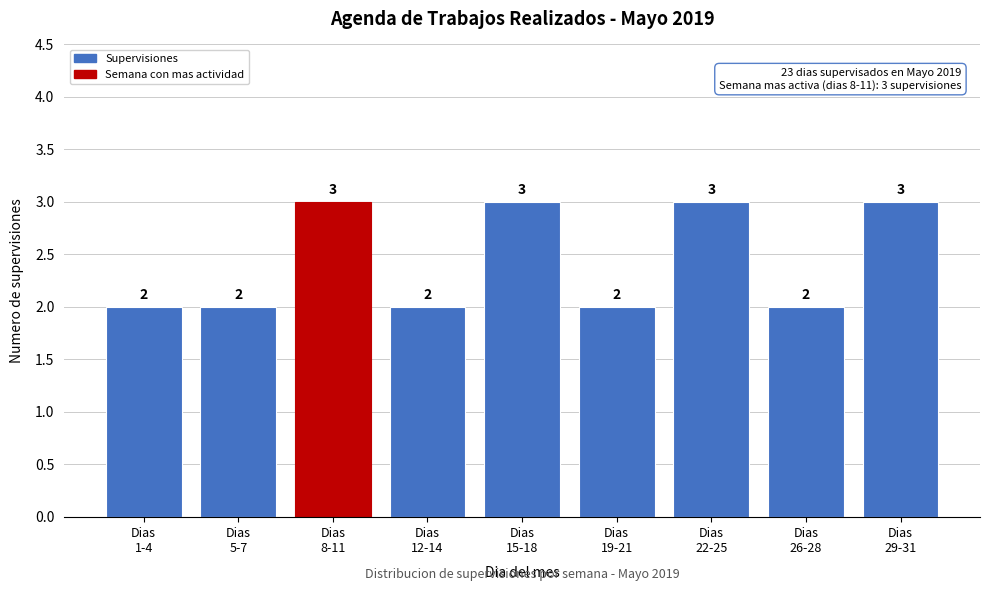

Reading left to right, list all the values displayed in this chart.

2	2	3	2	3	2	3	2	3